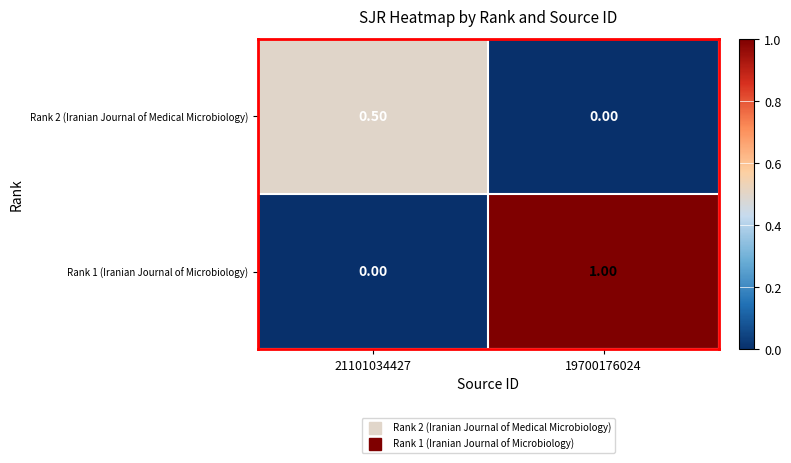

What is the spread (max minus min) of values at 19700176024?

1.0